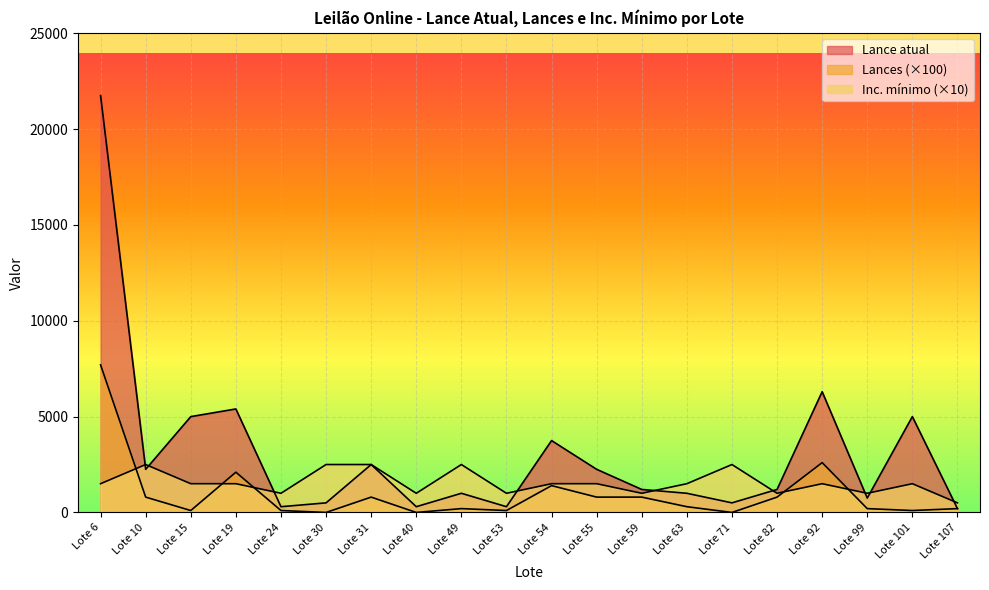

Between Lote 30 and Lote 6, which is larger?

Lote 6